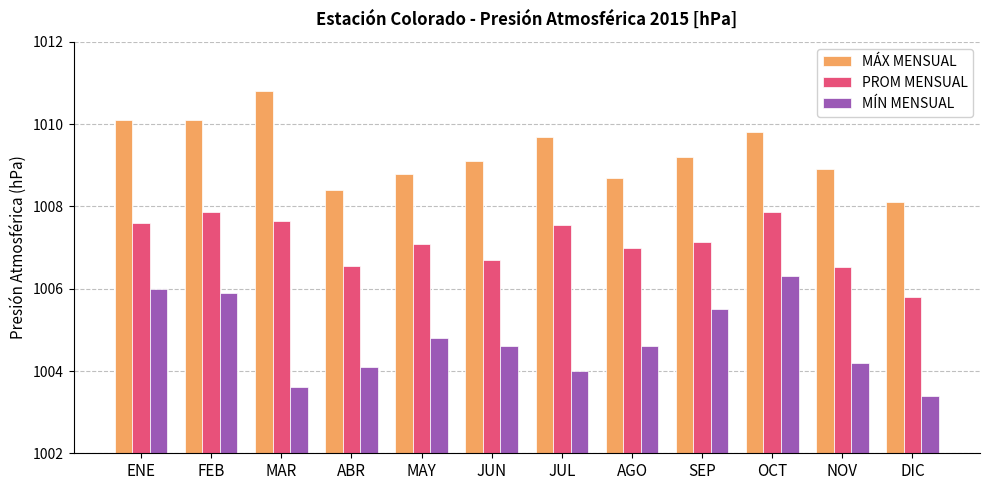

Between JUL and DIC, which series saw the biggest shift?

PROM MENSUAL